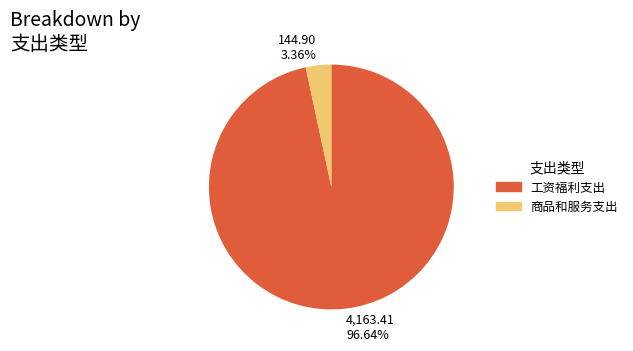

To the nearest percent, what portion does 商品和服务支出 represent?

3%